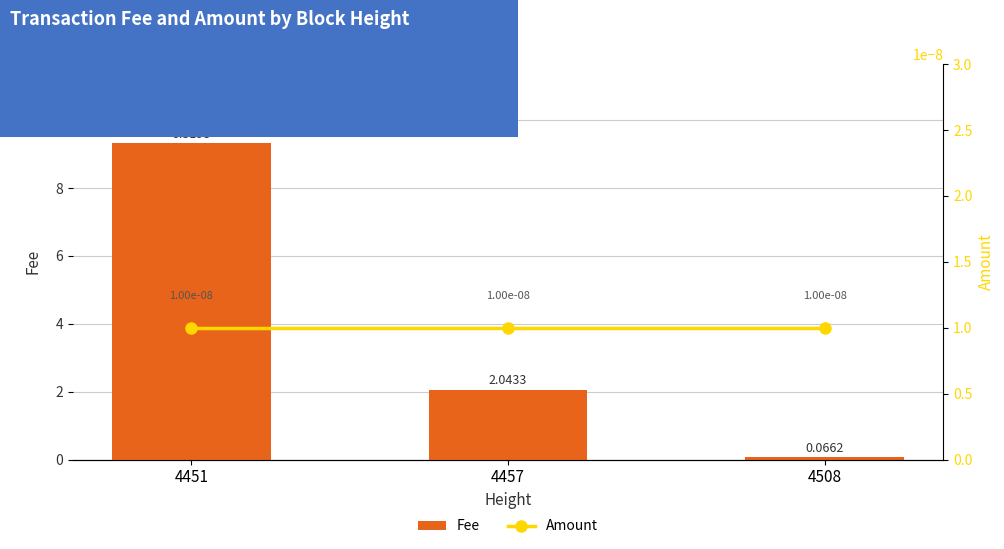

Reading left to right, transcribe all the data shown in this chart.

Fee: 4451=9.3	4457=2.0	4508=0.1
Amount: 4451=0.0	4457=0.0	4508=0.0